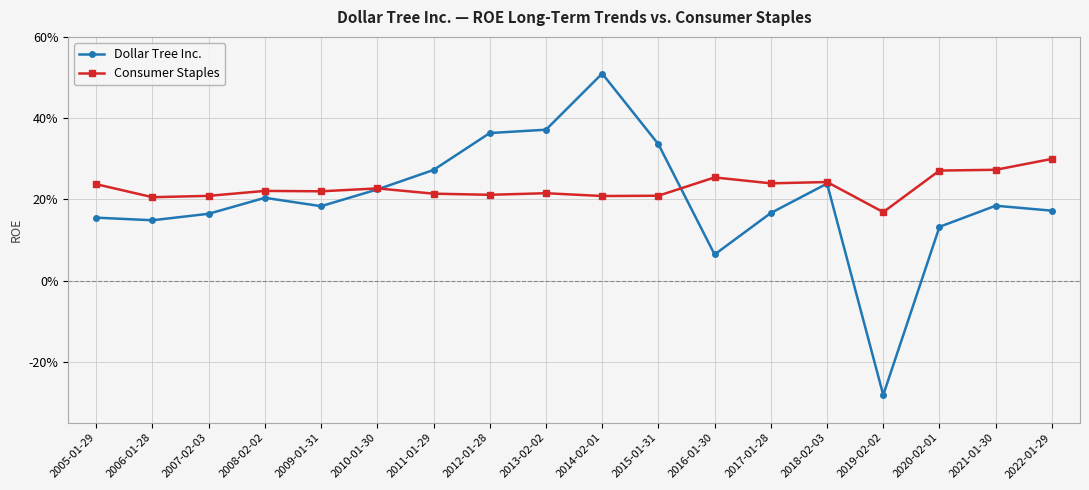

Which series changed the most between 2014-02-01 and 2015-01-31?

Dollar Tree Inc.